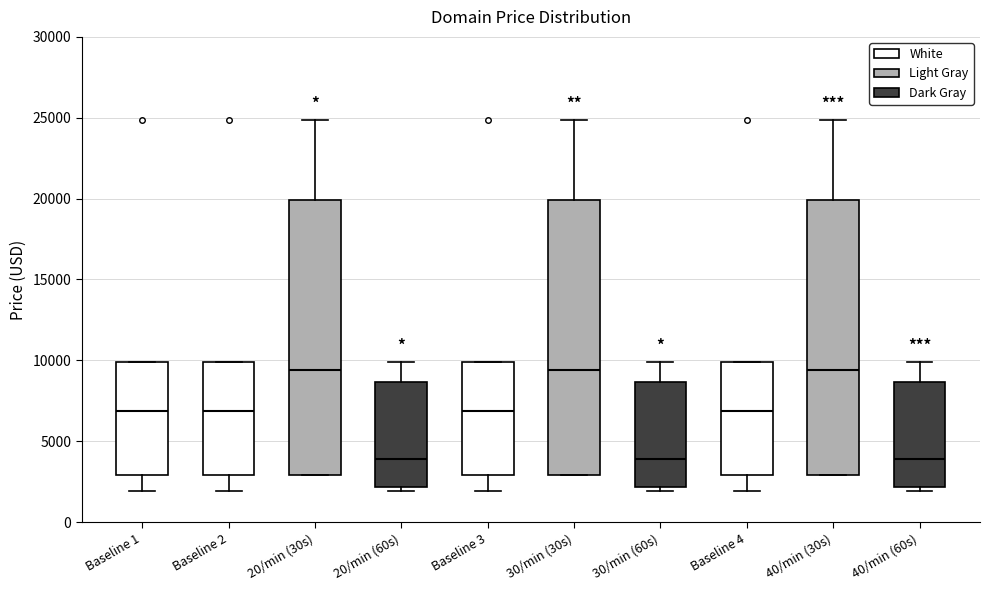

Reading left to right, transcribe this box plot: for each box, give where its median line is, the range the box spans, and where its two whiskers end, as read against the y-axis. The values are not printed on the chart, so give them approximately, as read against the axis.

Baseline 1: median 7000, box 3000 to 10000, whiskers 2000 to 10000
Baseline 2: median 7000, box 3000 to 10000, whiskers 2000 to 10000
20/min (30s): median 9500, box 3000 to 20000, whiskers 3000 to 25000
20/min (60s): median 4000, box 2000 to 8500, whiskers 2000 (just below the box's lower edge) to 10000
Baseline 3: median 7000, box 3000 to 10000, whiskers 2000 to 10000
30/min (30s): median 9500, box 3000 to 20000, whiskers 3000 to 25000
30/min (60s): median 4000, box 2000 to 8500, whiskers 2000 (just below the box's lower edge) to 10000
Baseline 4: median 7000, box 3000 to 10000, whiskers 2000 to 10000
40/min (30s): median 9500, box 3000 to 20000, whiskers 3000 to 25000
40/min (60s): median 4000, box 2000 to 8500, whiskers 2000 (just below the box's lower edge) to 10000